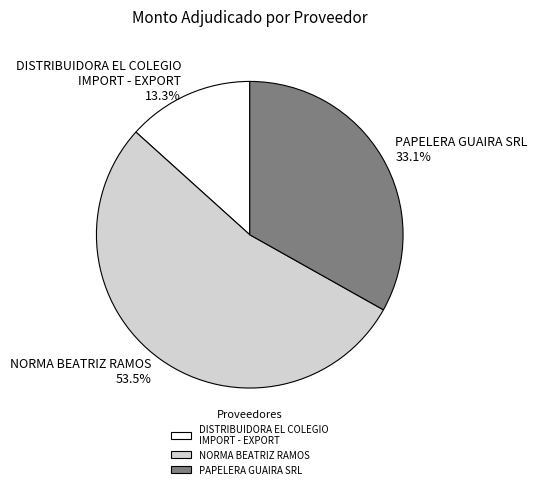

What is the majority slice?

NORMA BEATRIZ RAMOS